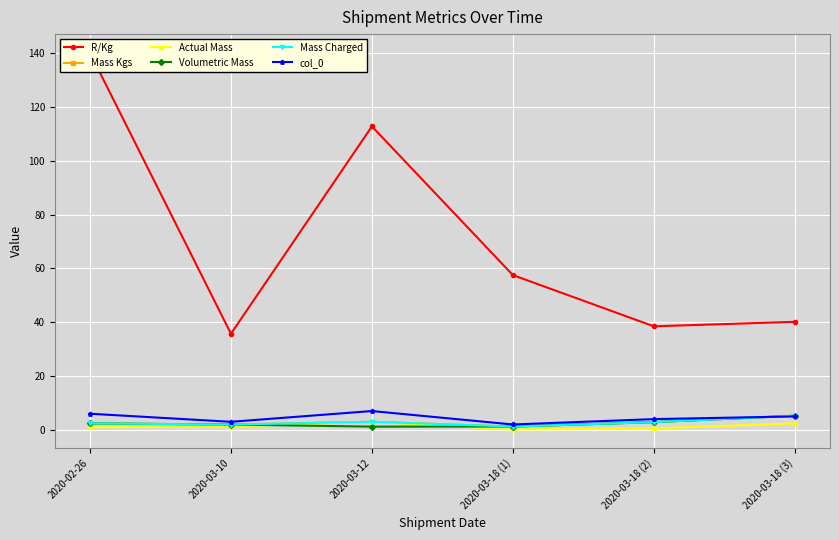

Reading left to right, transcribe all the data shown in this chart.

R/Kg: 2020-02-26=140.2	2020-03-10=35.8	2020-03-12=112.8	2020-03-18 (1)=57.5	2020-03-18 (2)=38.5	2020-03-18 (3)=40.2
Mass Kgs: 2020-02-26=2.4	2020-03-10=2.0	2020-03-12=3.0	2020-03-18 (1)=1.2	2020-03-18 (2)=2.9	2020-03-18 (3)=5.3
Actual Mass: 2020-02-26=1.0	2020-03-10=1.2	2020-03-12=3.0	2020-03-18 (1)=0.1	2020-03-18 (2)=0.6	2020-03-18 (3)=2.4
Volumetric Mass: 2020-02-26=2.4	2020-03-10=2.0	2020-03-12=1.2	2020-03-18 (1)=1.2	2020-03-18 (2)=2.9	2020-03-18 (3)=5.3
Mass Charged: 2020-02-26=2.4	2020-03-10=2.0	2020-03-12=3.0	2020-03-18 (1)=1.2	2020-03-18 (2)=2.9	2020-03-18 (3)=5.3
col_0: 2020-02-26=6.0	2020-03-10=3.0	2020-03-12=7.0	2020-03-18 (1)=2.0	2020-03-18 (2)=4.0	2020-03-18 (3)=5.0